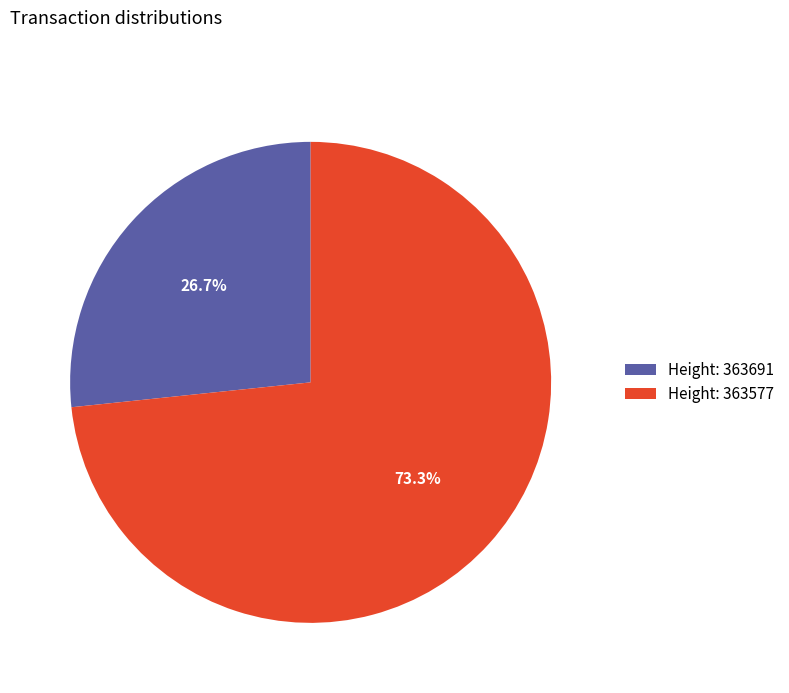

Do Height: 363577 and Height: 363691 together represent more than half of the pie?

Yes